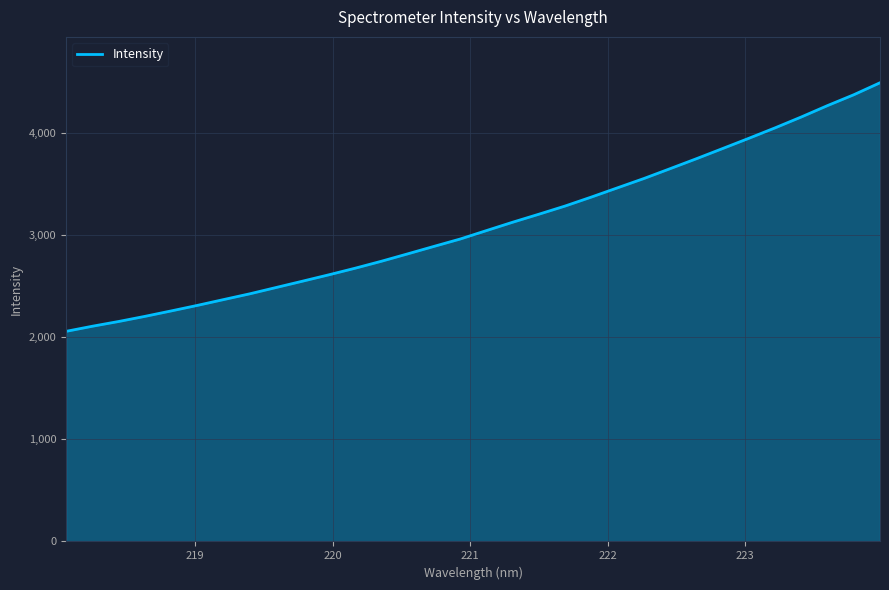

What is the difference between the maximum and minimum values?

2433.6